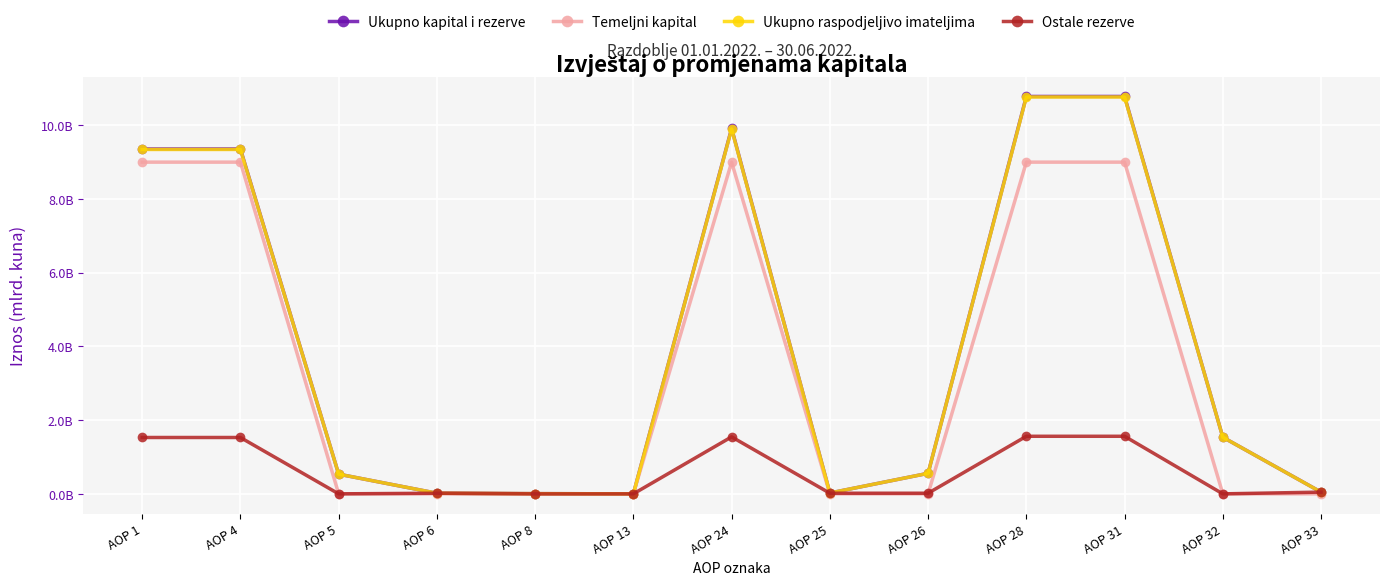

Is this an area chart (filled region under the line)?

No